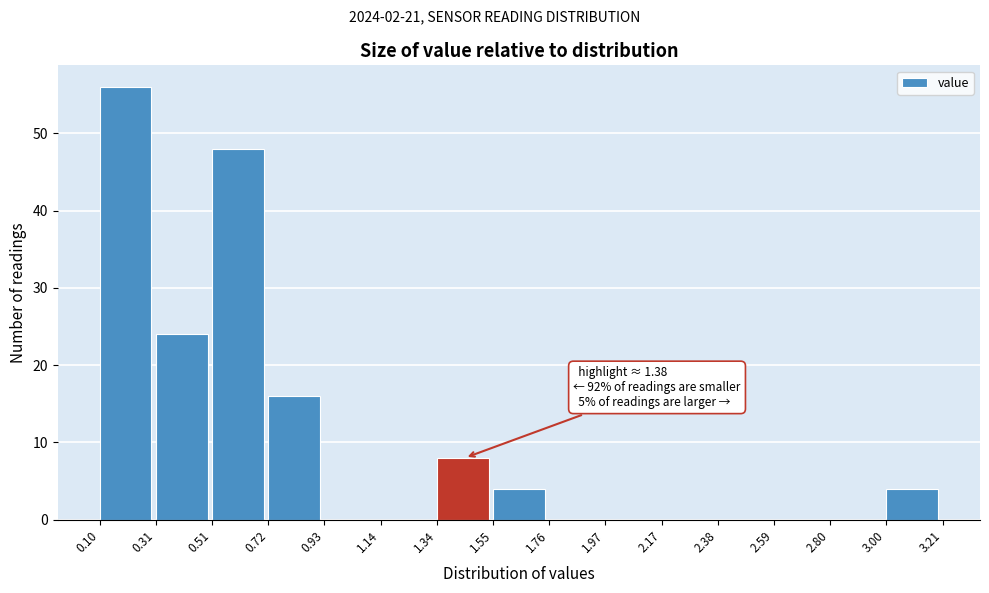

Over which range of the x-axis is the bar tallest?

0.10 to 0.31